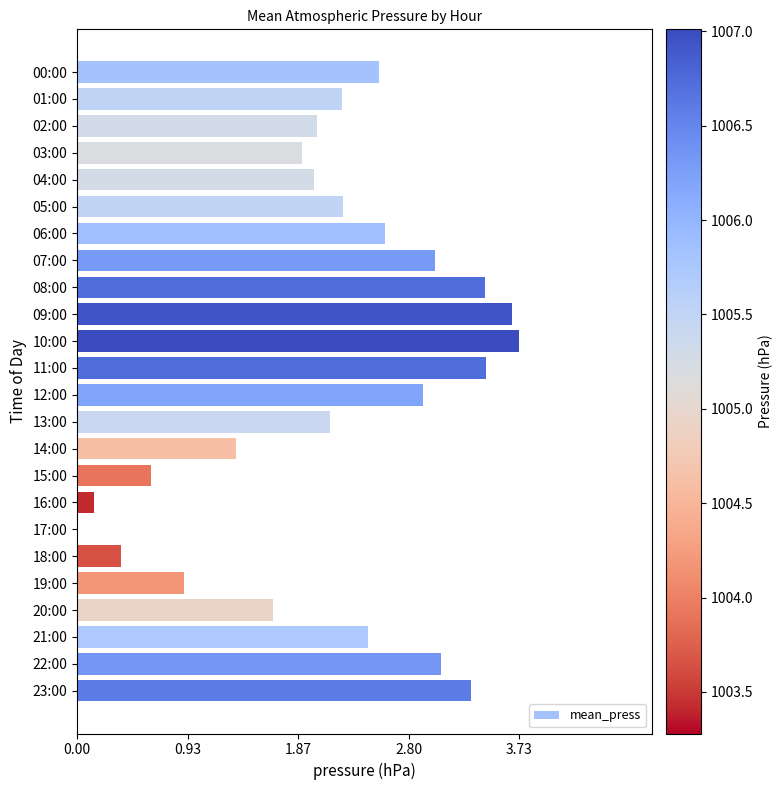

What is the maximum value shown in the chart?

3.7